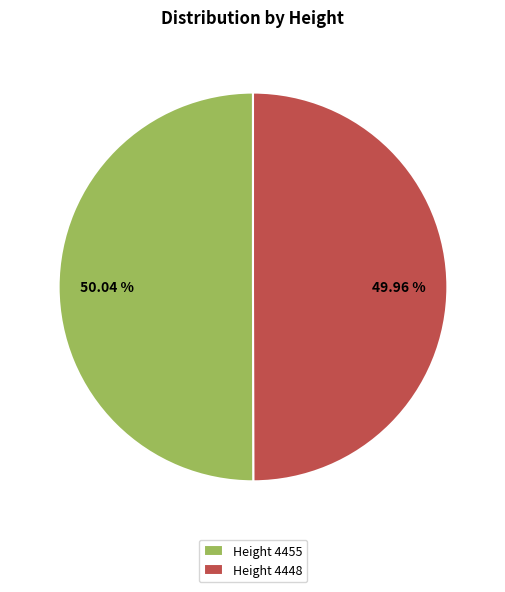

Do Height 4448 and Height 4455 together represent more than half of the pie?

Yes